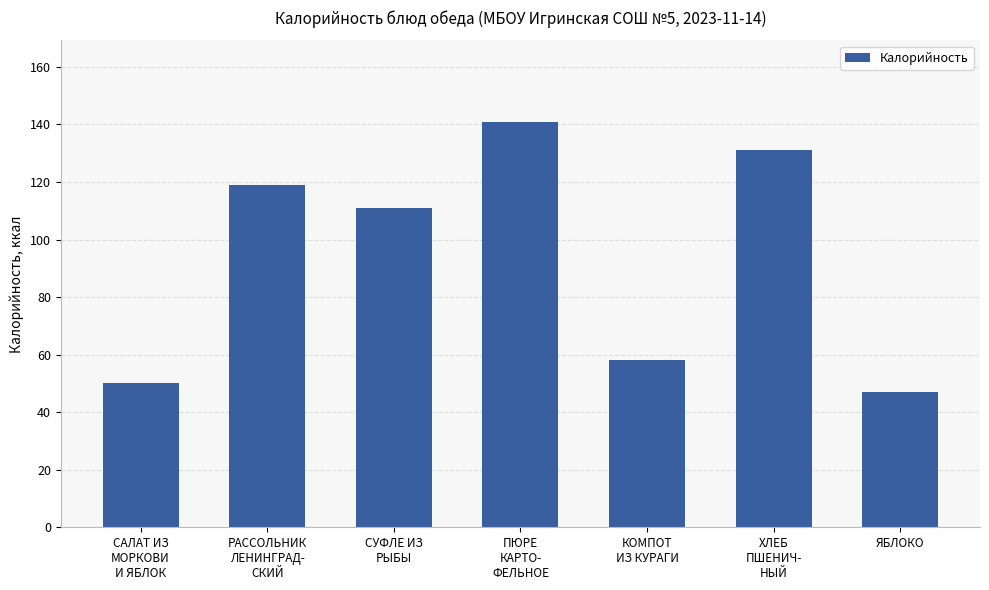

Where is the data nearest to the value 94?

СУФЛЕ ИЗ
РЫБЫ